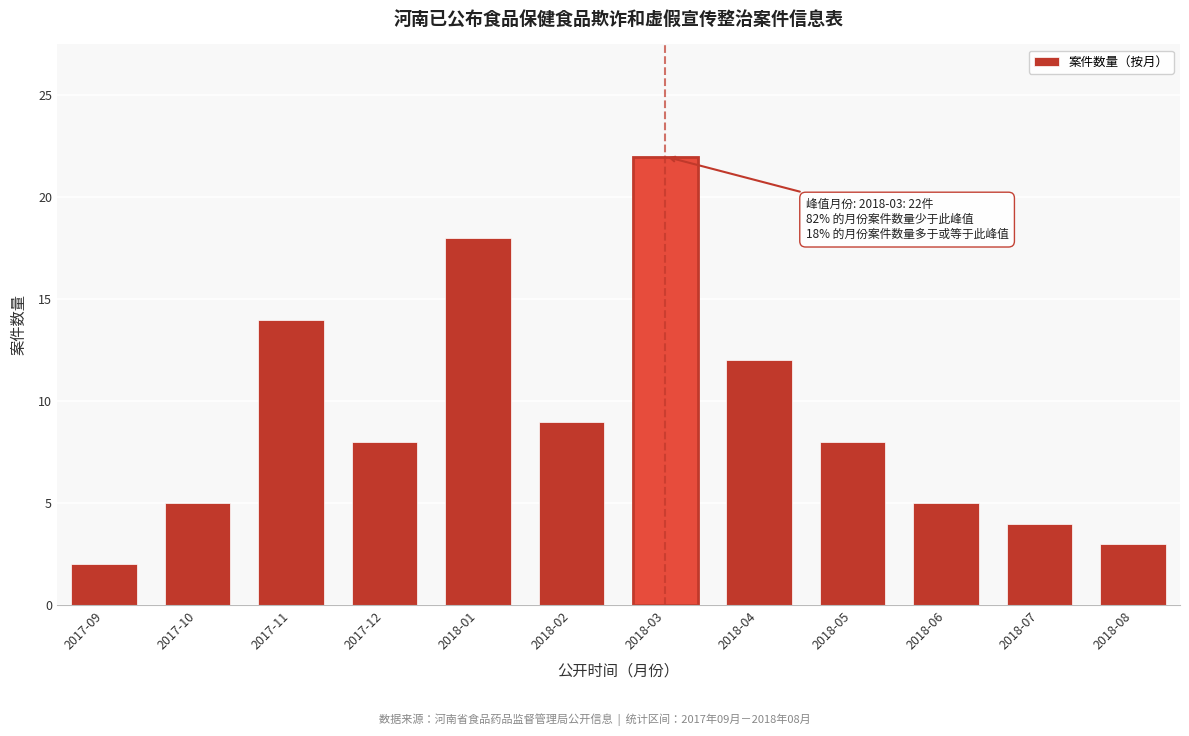

Reading left to right, list all the values displayed in this chart.

2017-09=2	2017-10=5	2017-11=14	2017-12=8	2018-01=18	2018-02=9	2018-03=22	2018-04=12	2018-05=8	2018-06=5	2018-07=4	2018-08=3